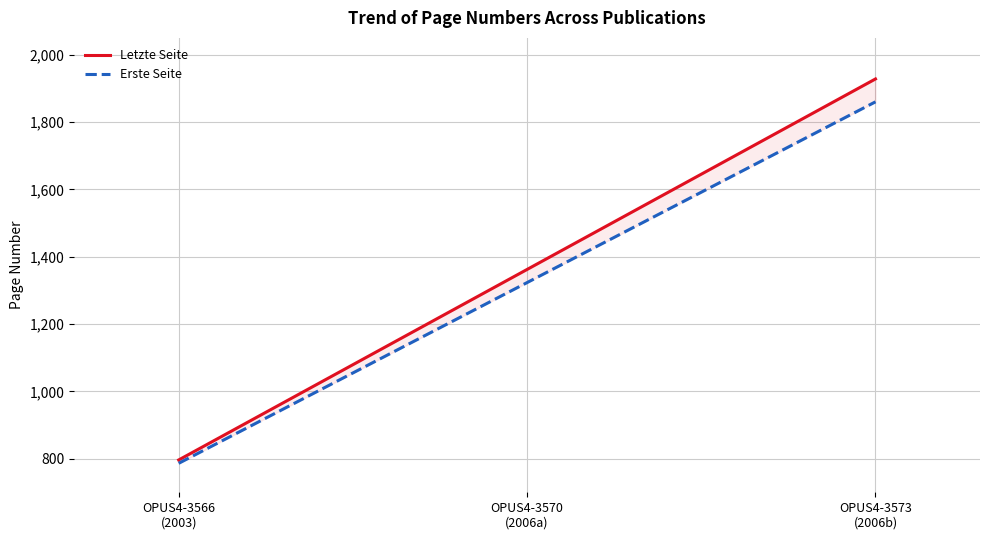

What is the label of the 2nd point from the right?

OPUS4-3570
(2006a)